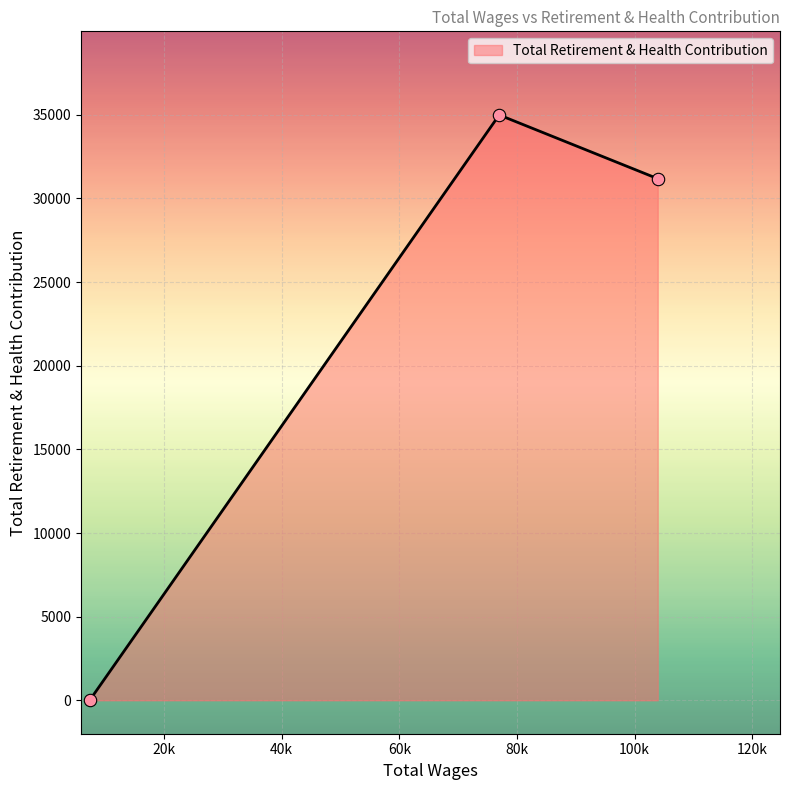

What is the maximum value shown in the chart?

34994